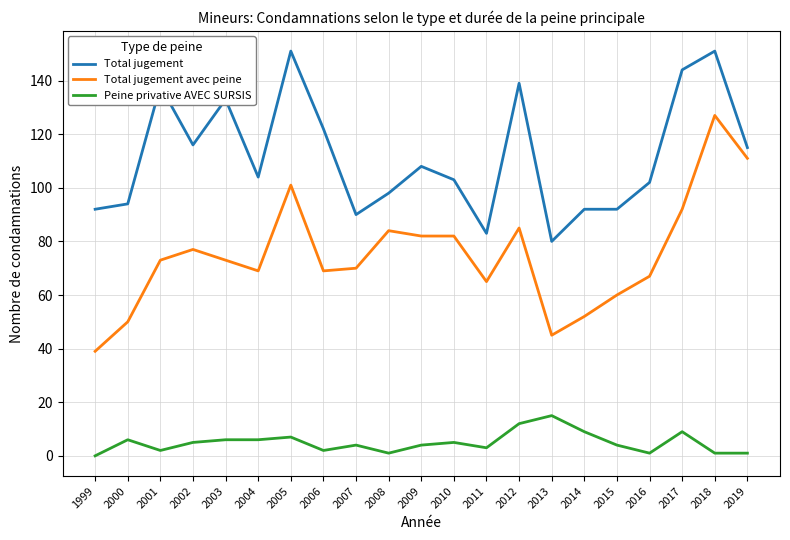

Is it true that Total jugement avec peine equals 73 at 2003?

True